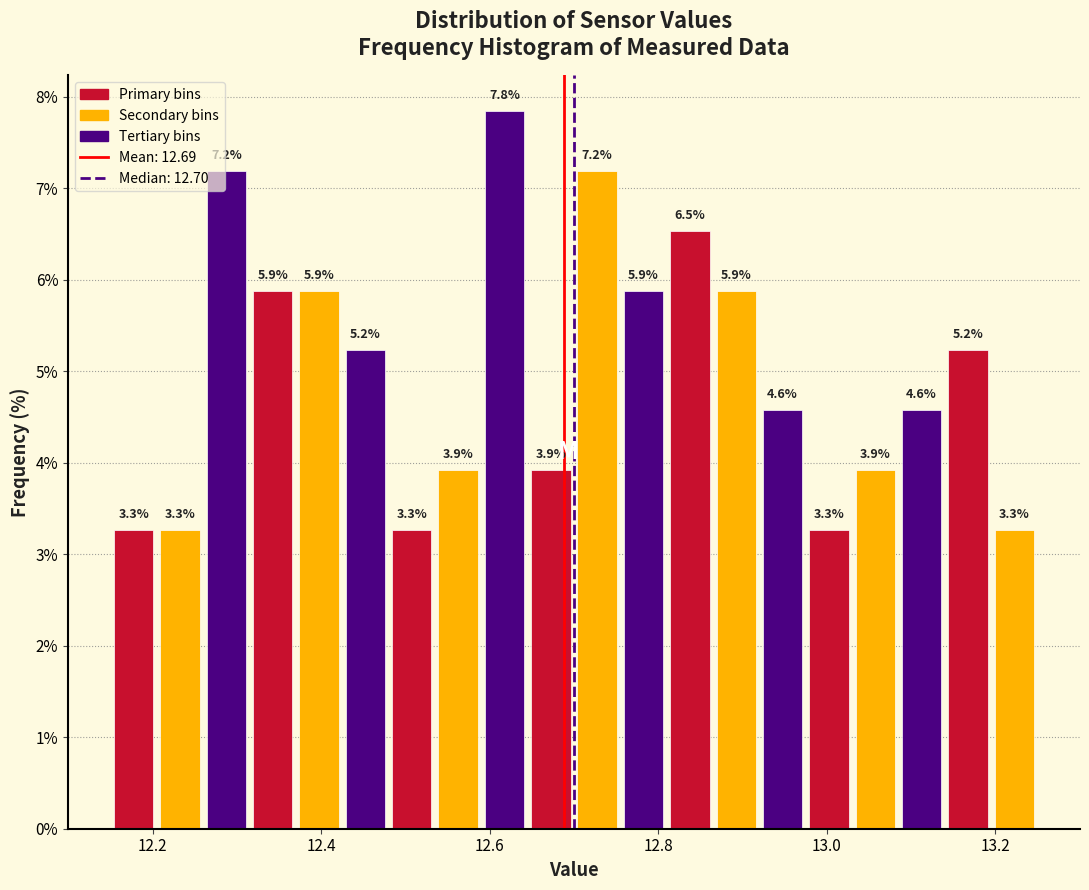

Read against the x-axis, roughly where is the centre of the tallest bar?

12.62